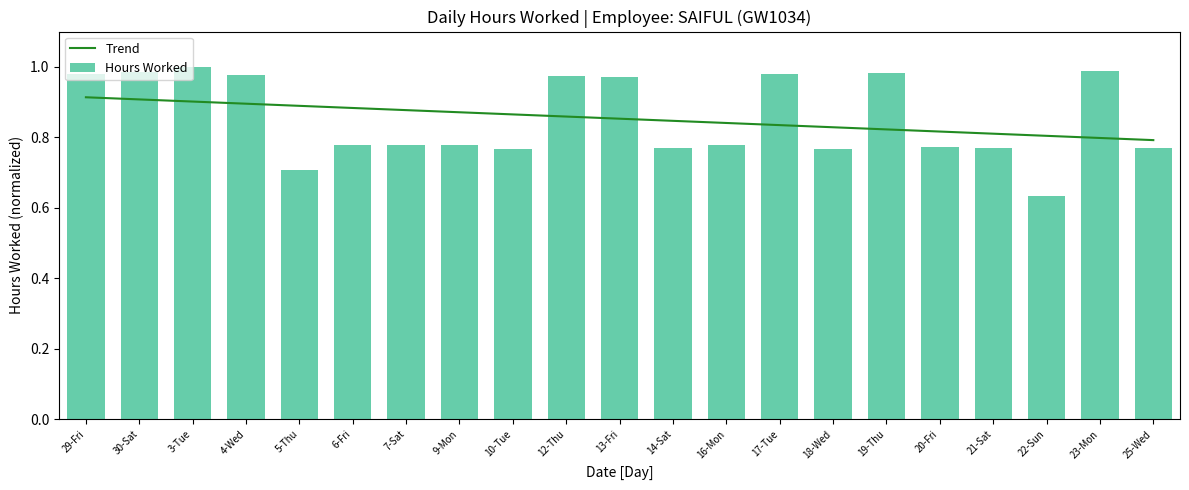

What is the average value?

0.9